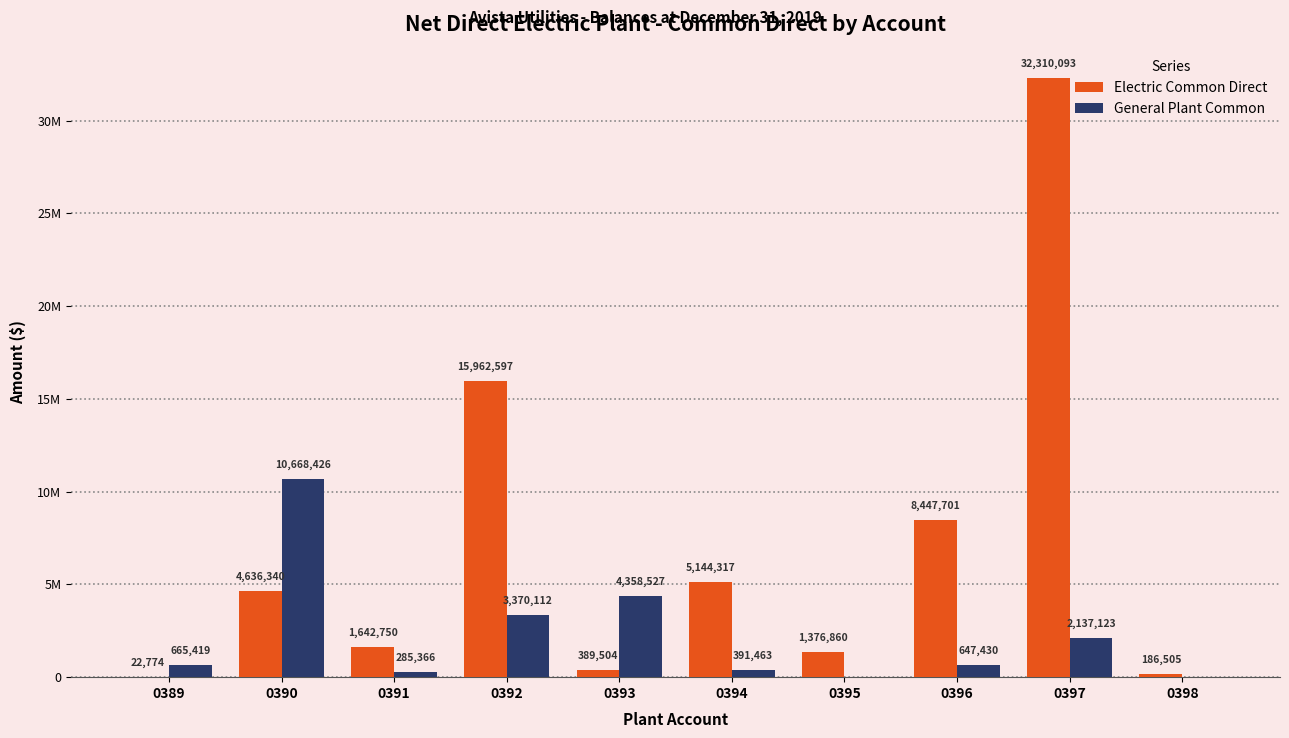

What is the difference between the maximum and minimum values in the Electric Common Direct series?

32287319